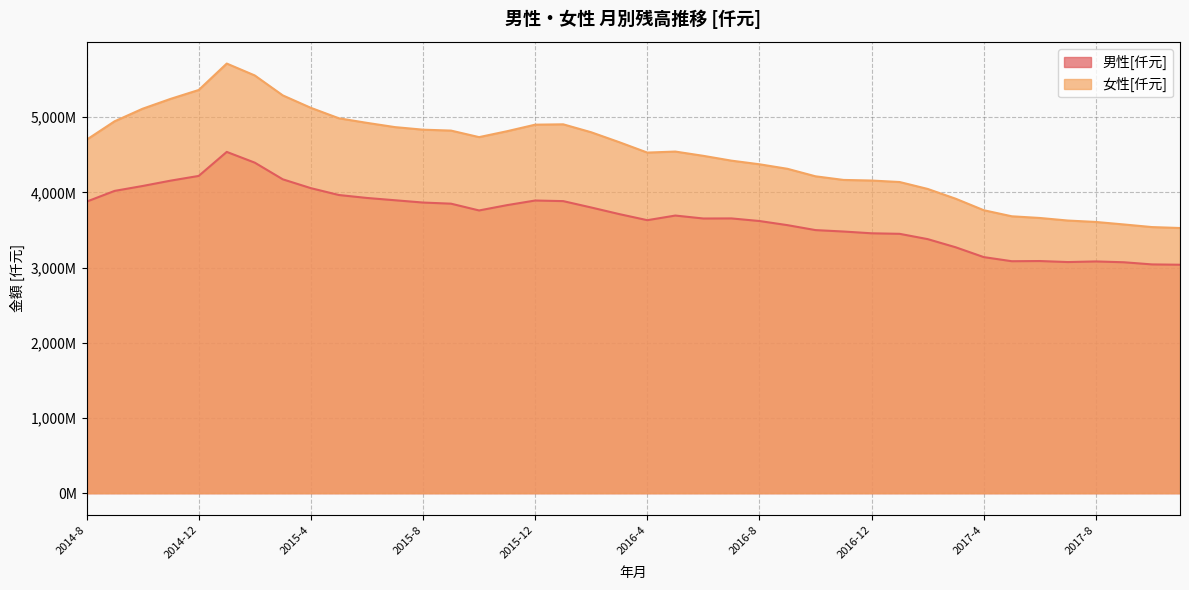

Reading right to left, what are all the values shown in this chart?

男性[仟元]: 3037927	3042362	3070824	3081749	3073569	3087187	3084757	3139492	3269967	3378671	3449017	3456093	3479642	3498600	3564386	3619379	3653970	3652833	3692081	3630513	3711462	3799330	3884069	3892065	3830767	3759892	3850016	3865052	3895601	3926035	3965192	4056496	4173863	4395614	4538517	4218960	4156426	4085246	4019905	3876884
女性[仟元]: 3526275	3538891	3573579	3606850	3625725	3659865	3682237	3763118	3915736	4046028	4138009	4157850	4165796	4213926	4313731	4374006	4422233	4486159	4542991	4529445	4667671	4799620	4905451	4900604	4813769	4735057	4821986	4834163	4868248	4924771	4985641	5124579	5289824	5555241	5713430	5361893	5244007	5112691	4945526	4699954